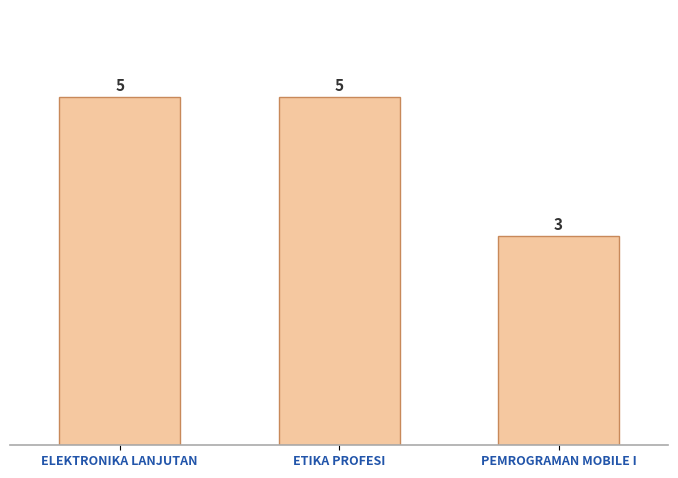

True or false: the data shows 3 at PEMROGRAMAN MOBILE I.

True